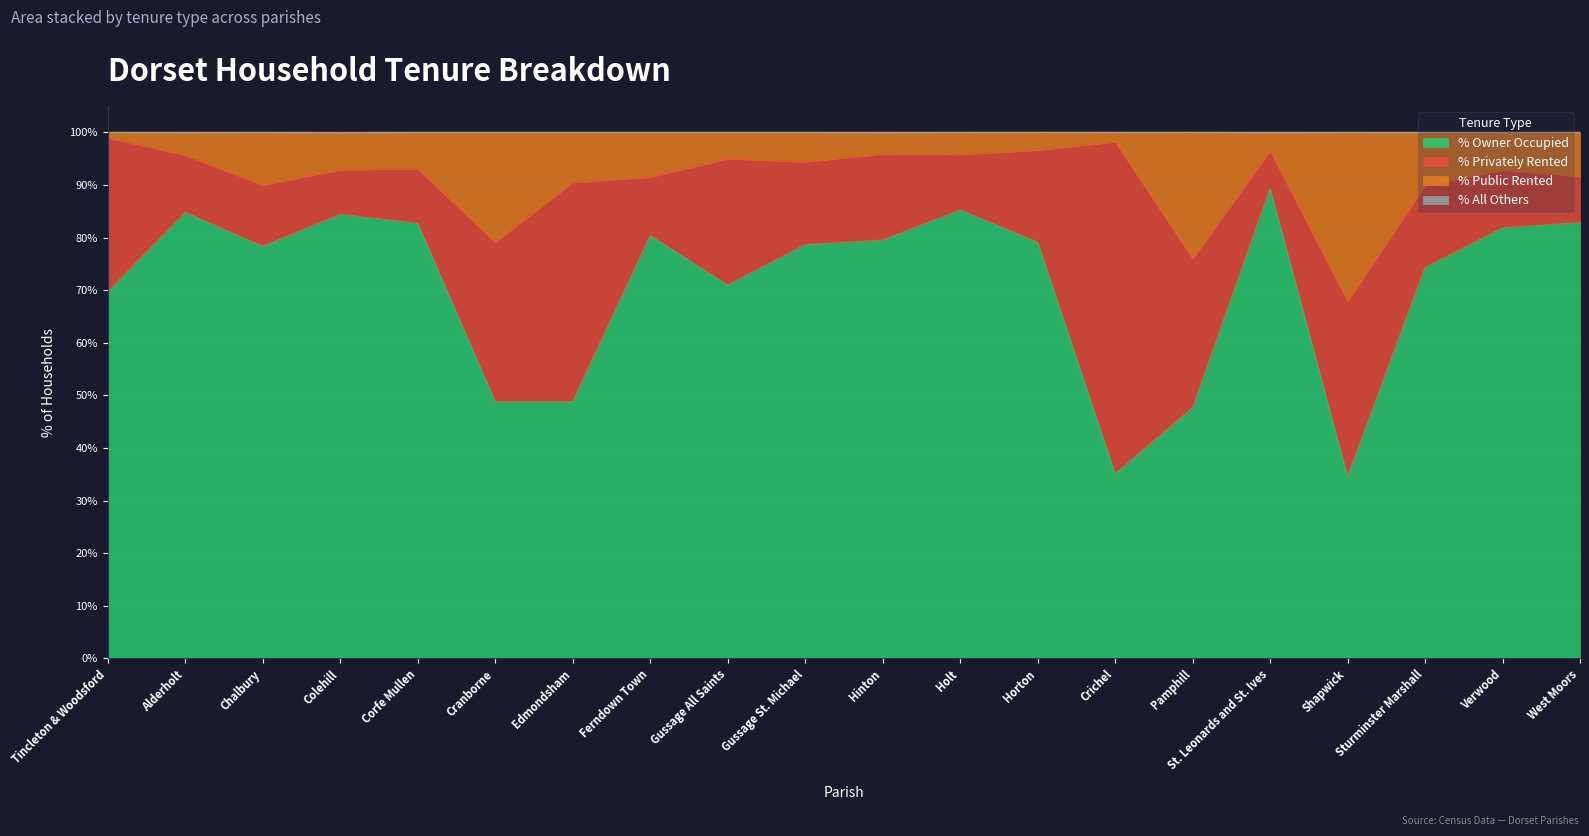

The % Owner Occupied series shows 48.8 at Cranborne. True or false?

True